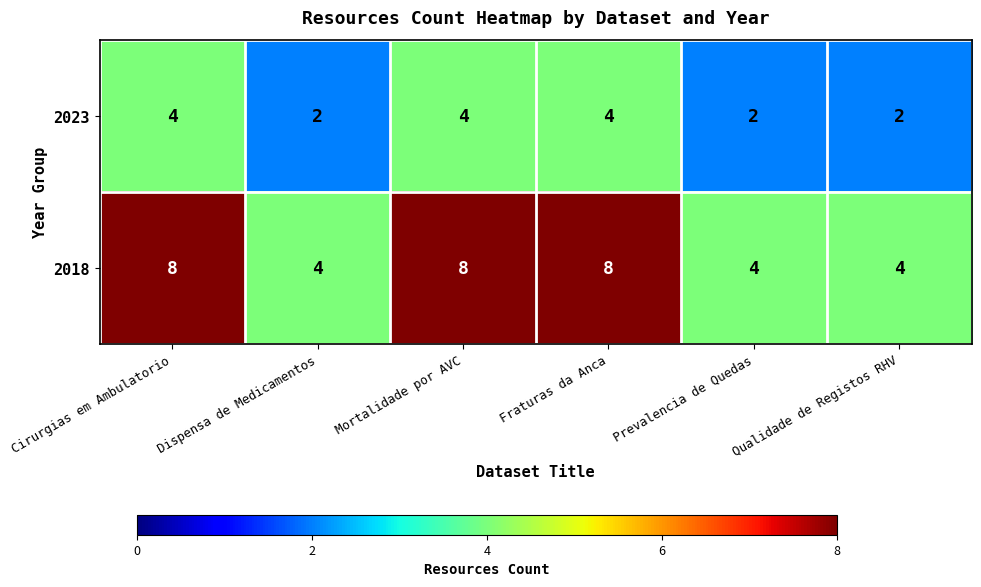

Read the 2023 value at Cirurgias em Ambulatorio.

4